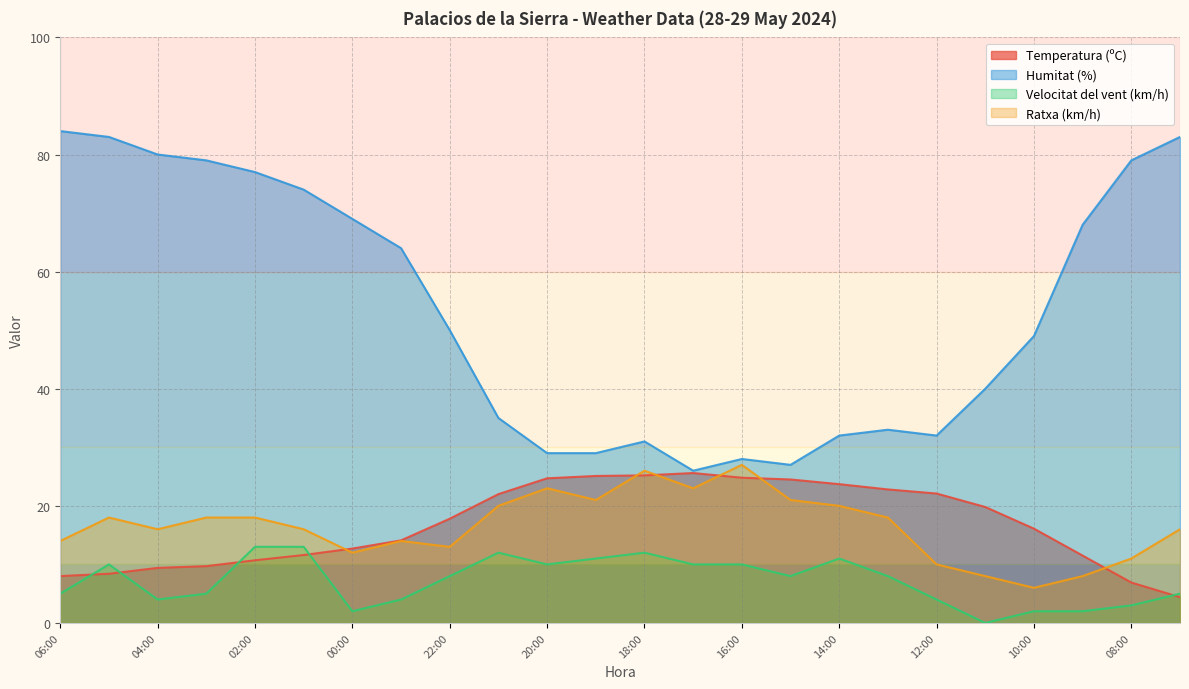

At which label is Temperatura (ºC) closest to 15?

23:00